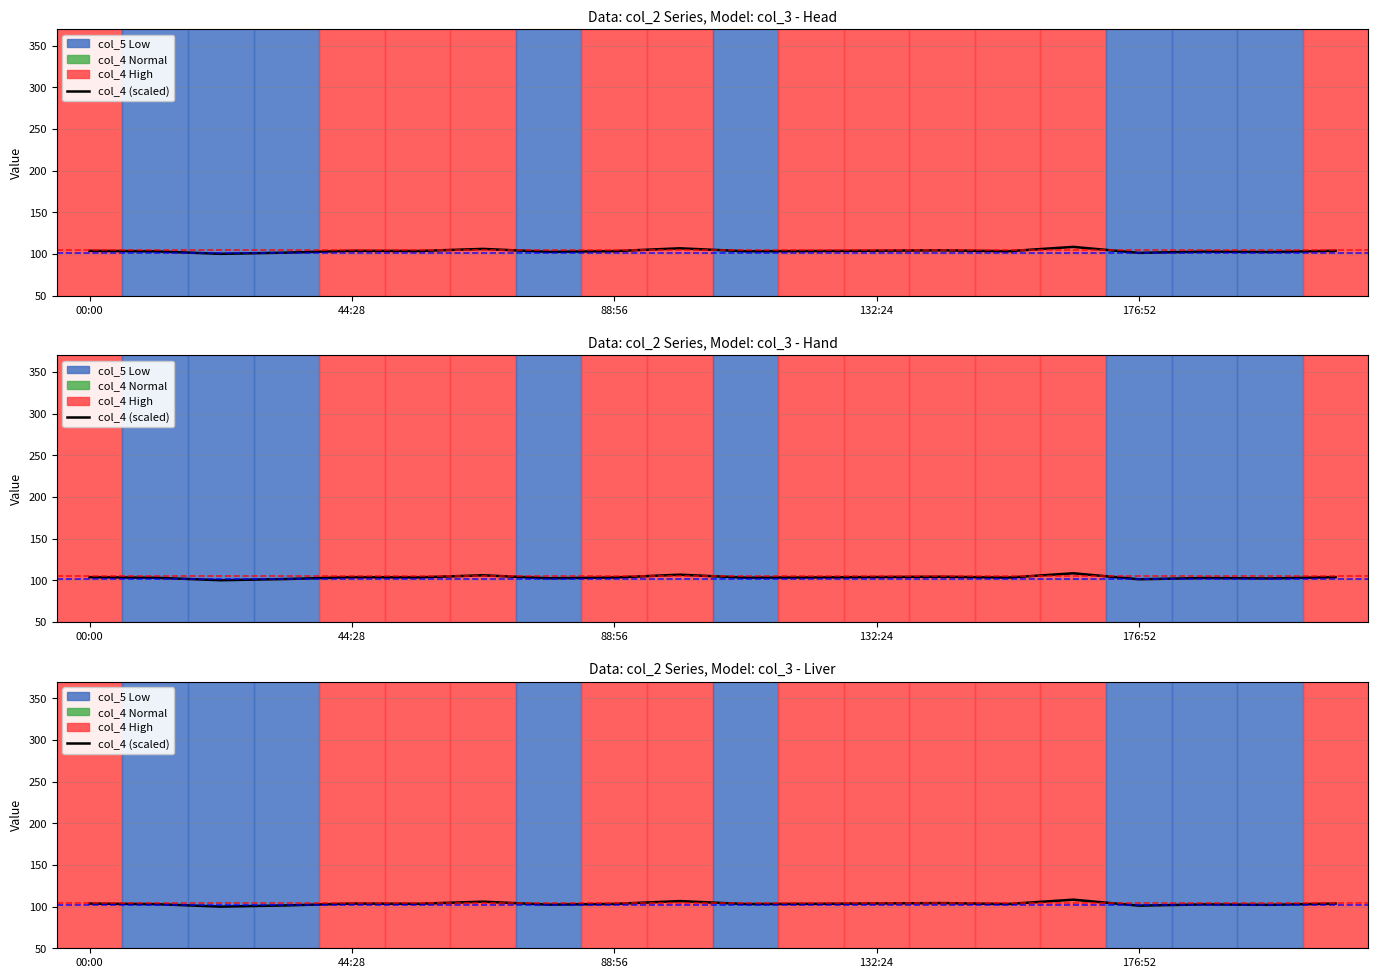

How many points are higher than both their immediate neighbors (excluding endpoints)?

6